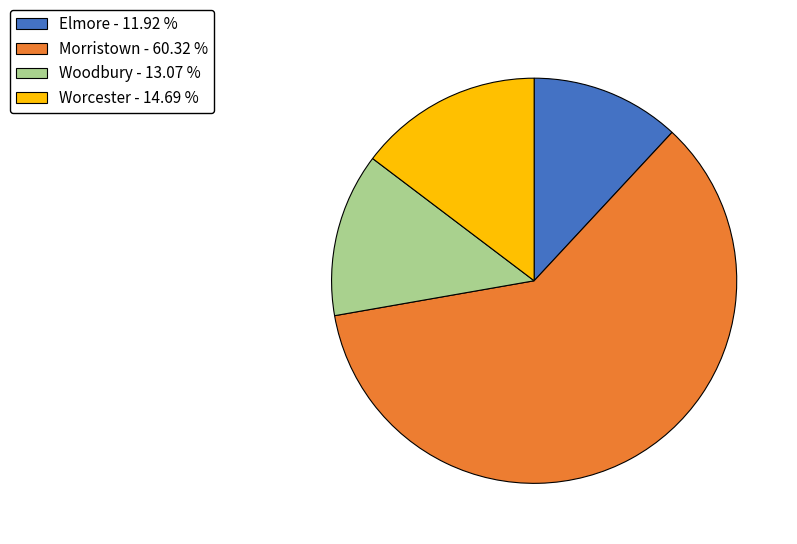

Does any single category account for the majority?

Yes